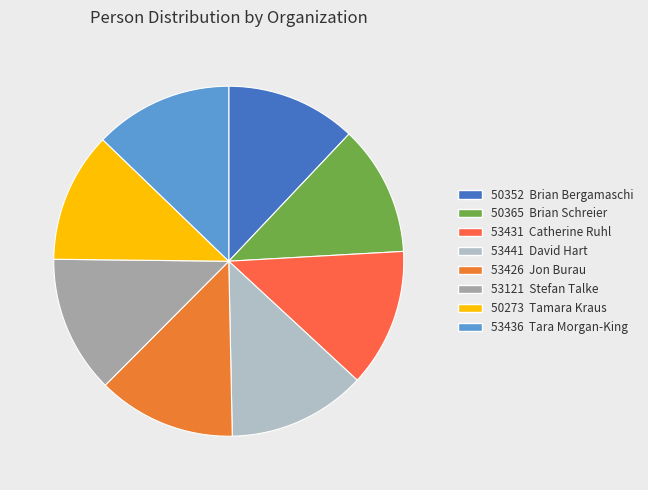

Count the number of slices in the pie.

8